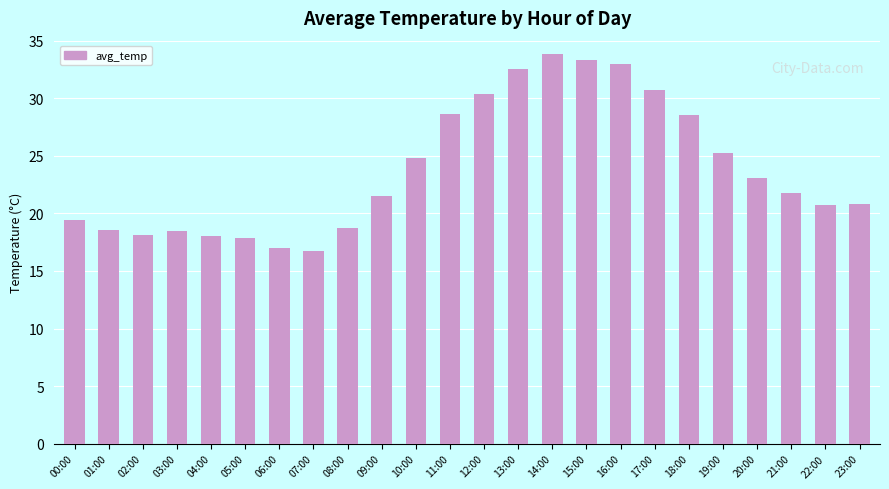

At which category does the chart reach its peak across all series?

14:00